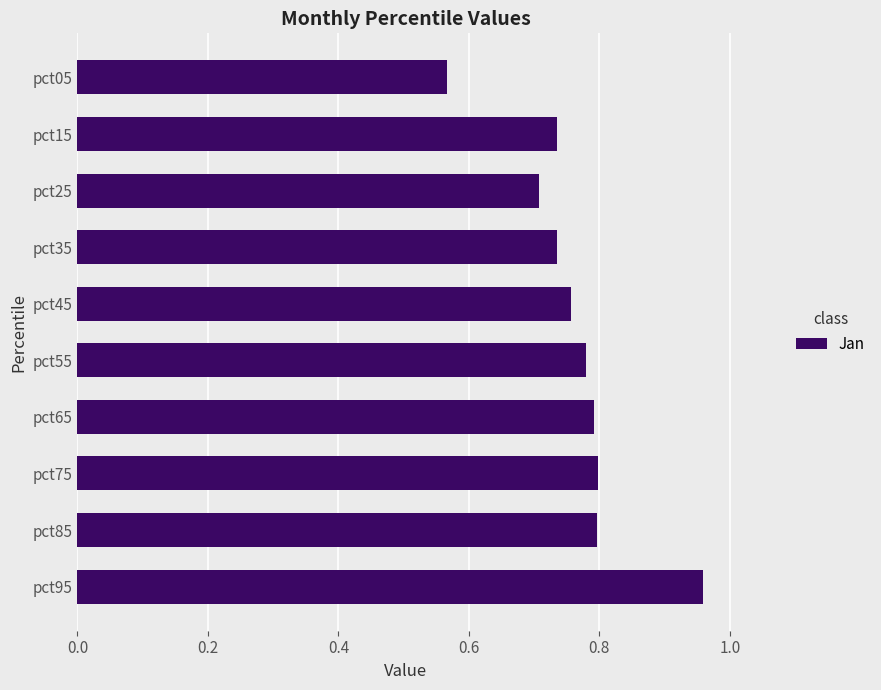

Which label corresponds to the largest value in the chart?

pct95